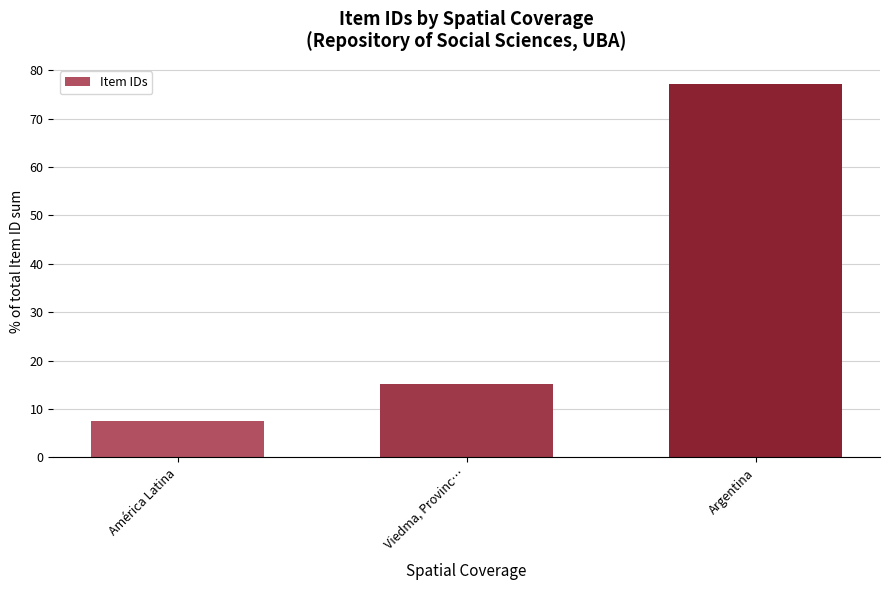

Rank the categories by value from highest to lowest.

Argentina, Viedma, Provinc…, América Latina